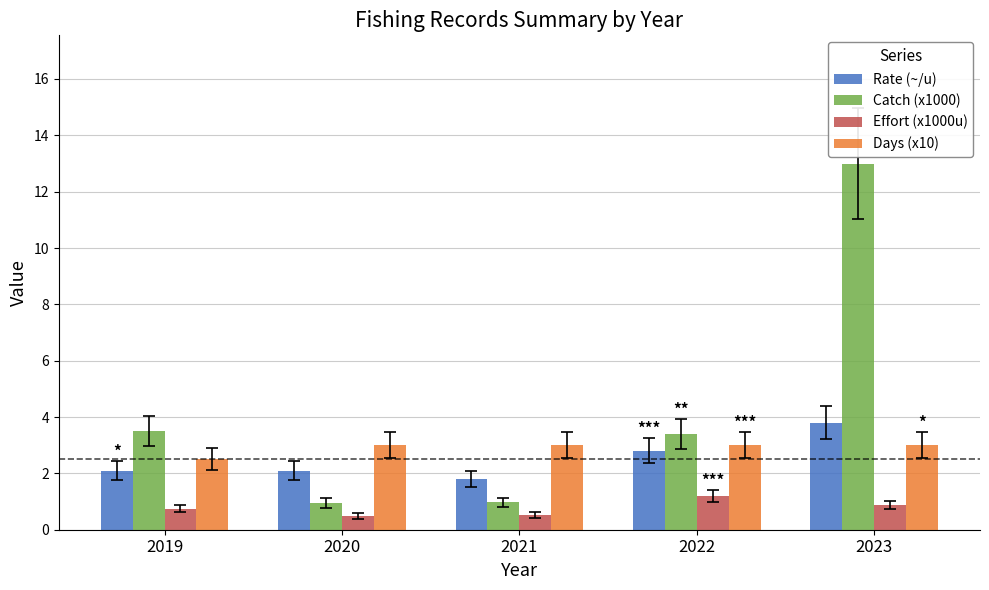

At how many categories does at least one series exceed 5?

1